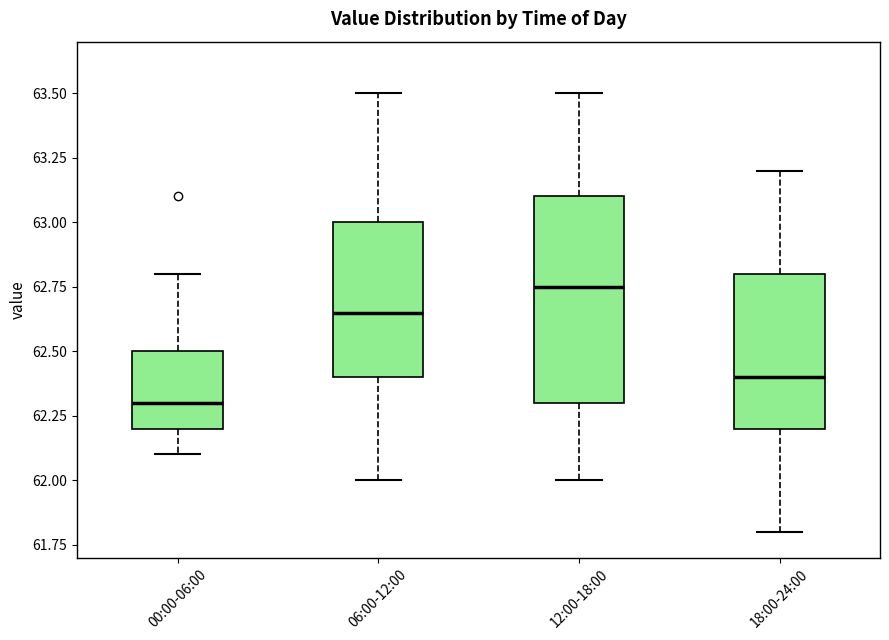

Reading left to right, read every box against the y-axis: the position of its median line, the range the box covers, and the ends of its whiskers. The values are not printed on the chart, so give them approximately, as read against the axis.

00:00-06:00: median 62.30, box 62.20 to 62.50, whiskers 62.10 to 62.80
06:00-12:00: median 62.65, box 62.40 to 63.00, whiskers 62.00 to 63.50
12:00-18:00: median 62.75, box 62.30 to 63.10, whiskers 62.00 to 63.50
18:00-24:00: median 62.40, box 62.20 to 62.80, whiskers 61.80 to 63.20